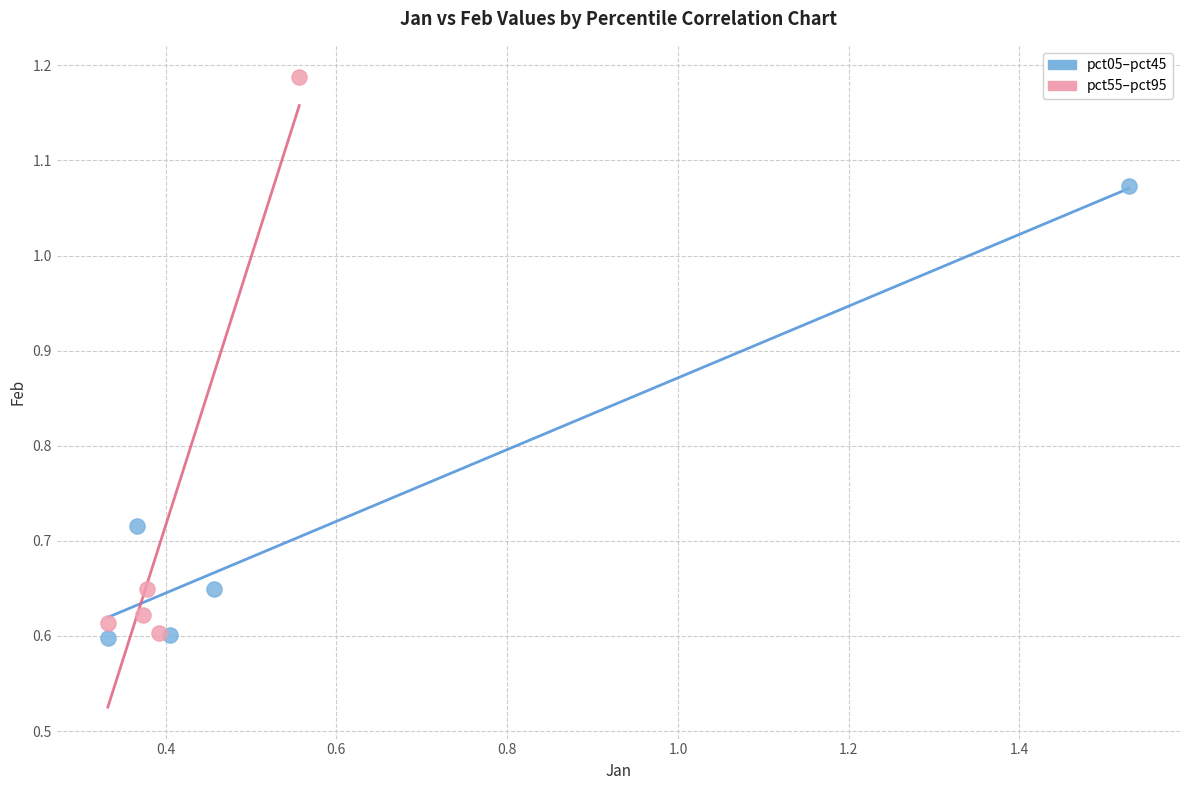

Which series has the largest Y range (max minus min)?

pct55–pct95